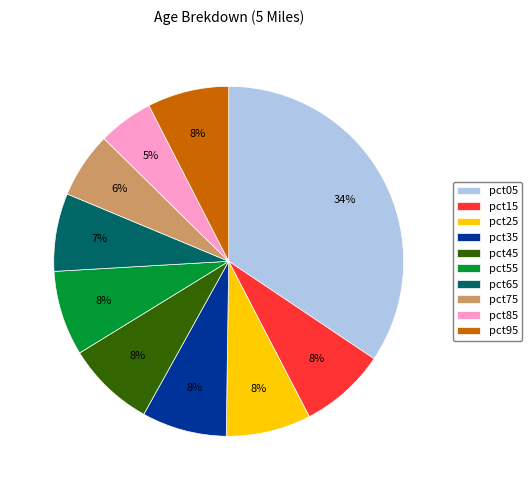

What percentage is the pct45 slice, to the nearest percent?

8%